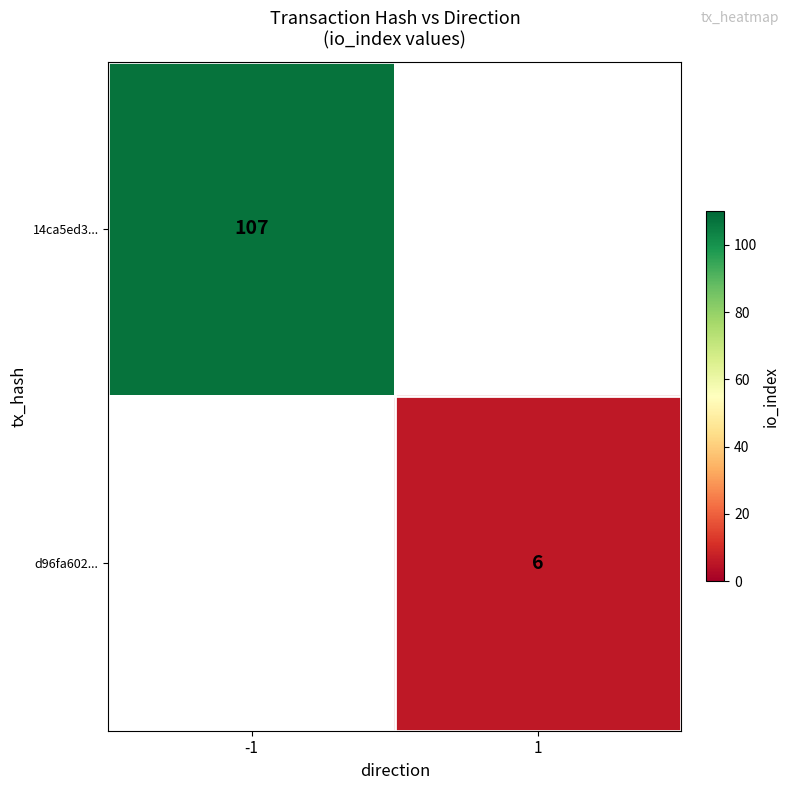

True or false: 14ca5ed3... has a value of 62 at -1.

False